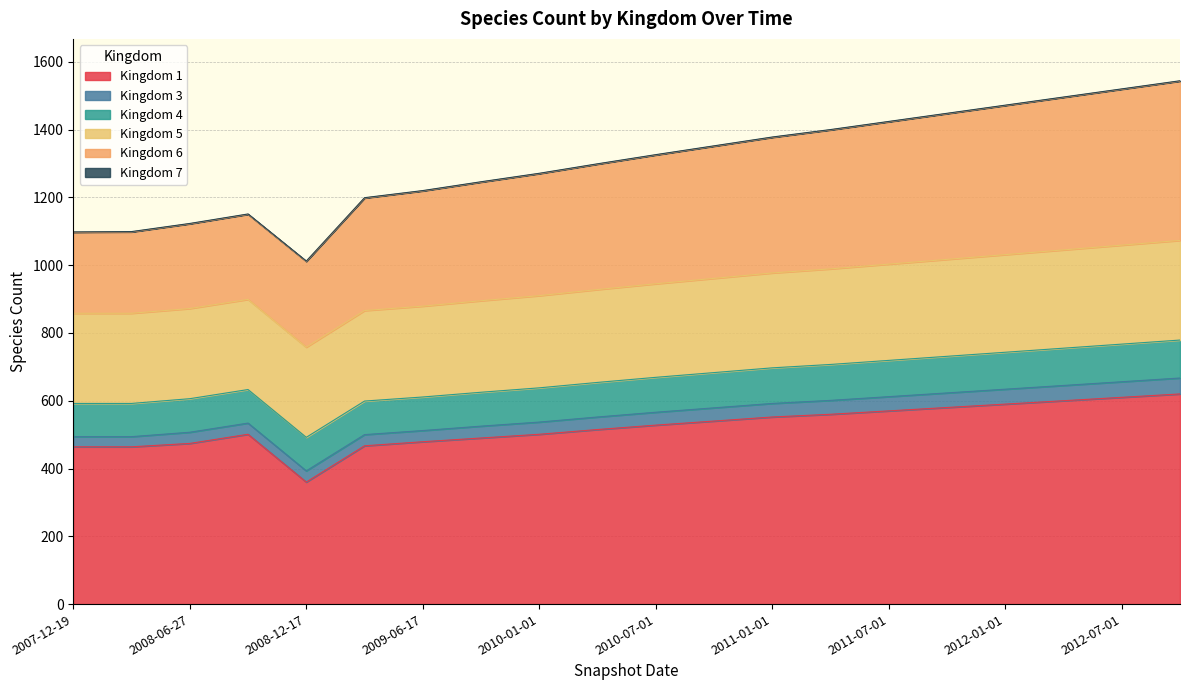

True or false: 4 and 5 cross at least once.

False